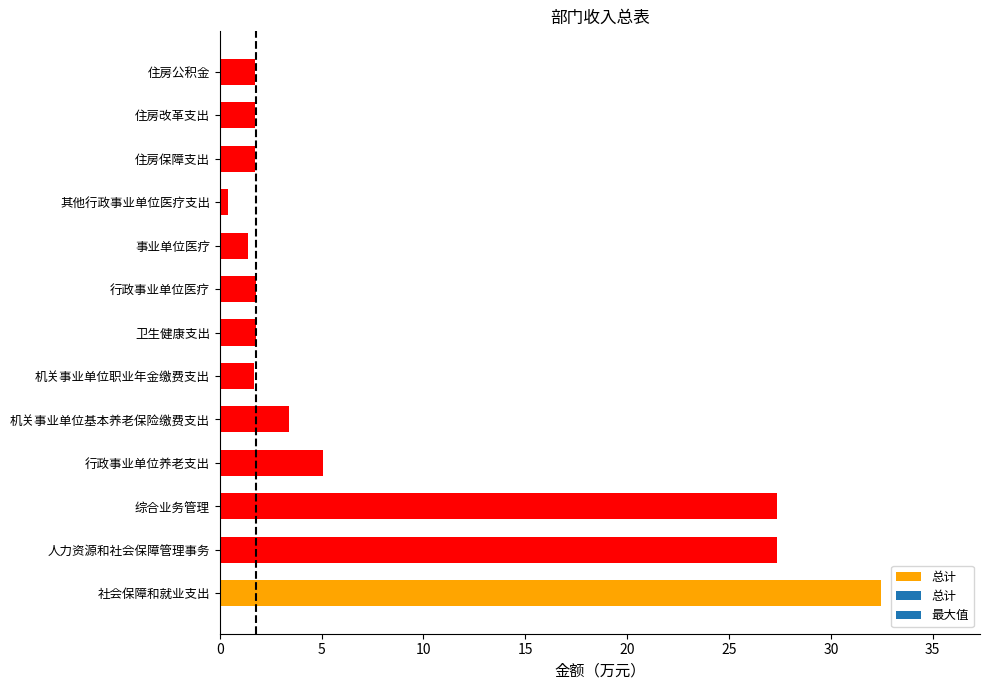

How many bars are there in total?

13